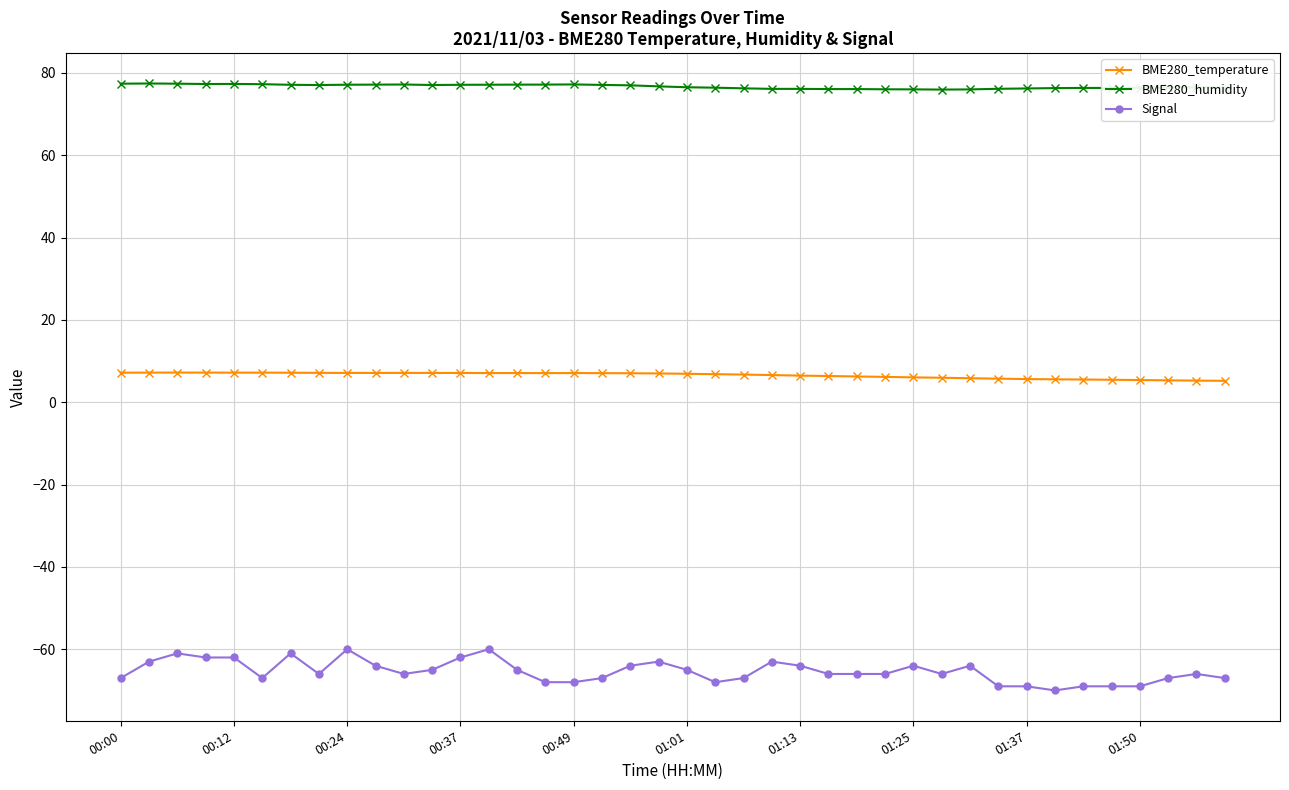

What is the lowest value of the Signal series?

-70.0